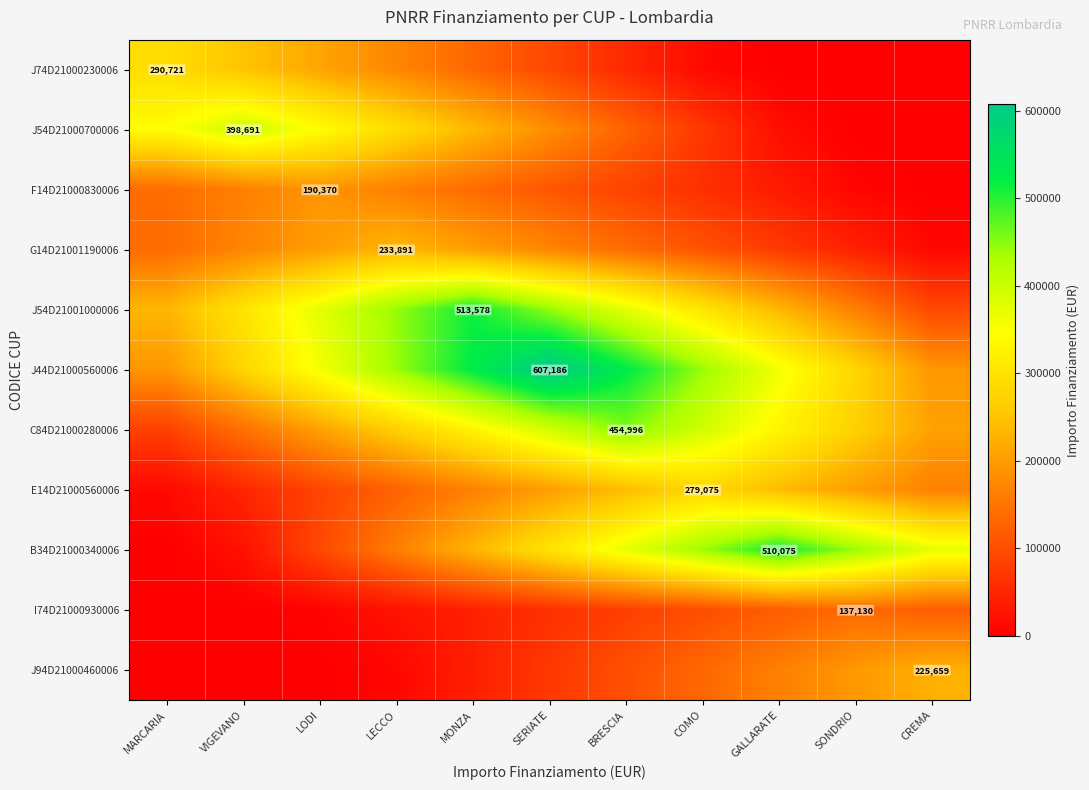

Read the J94D21000460006 value at SERIATE.

71800.7